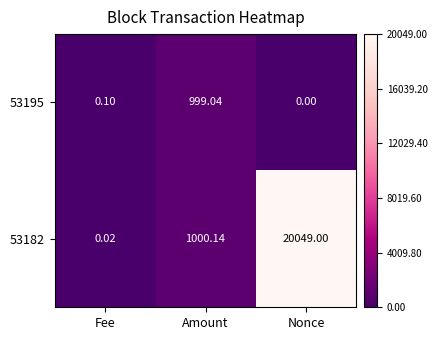

Which category has the lowest value in the 53195 series?

Nonce